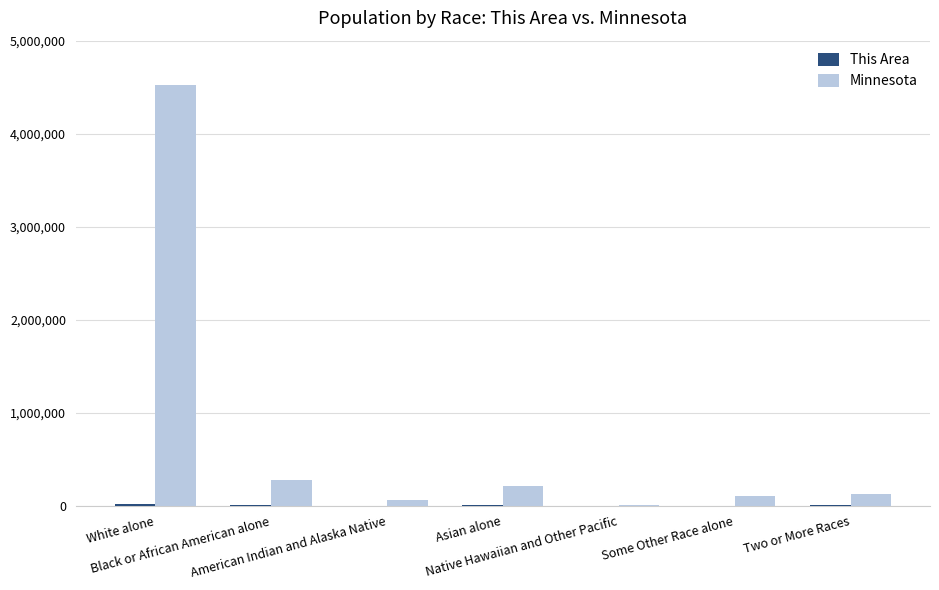

What is the maximum value shown in the chart?

4524062